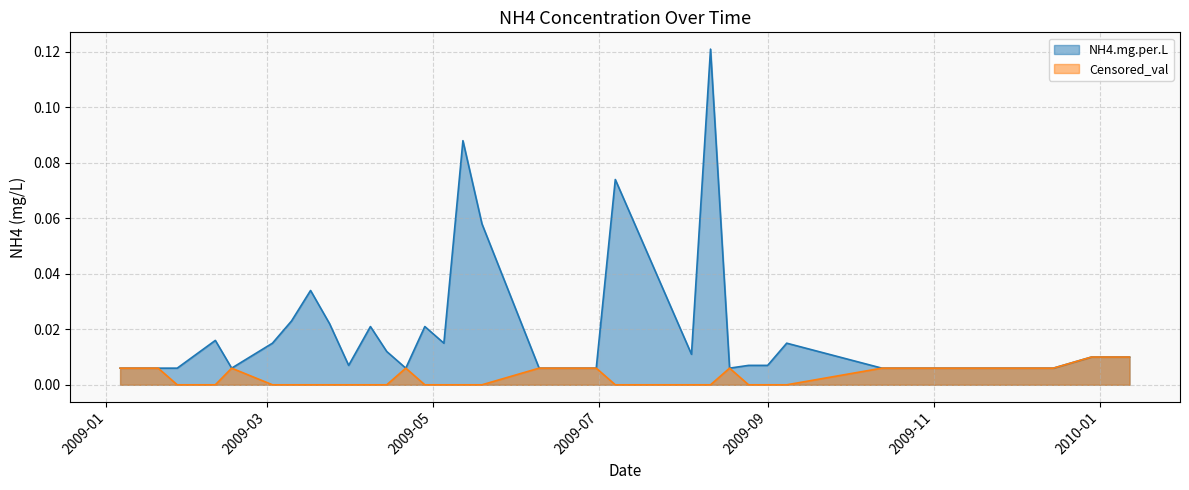

Is it true that Censored_val equals 0.0 at 2009-06-23?

True